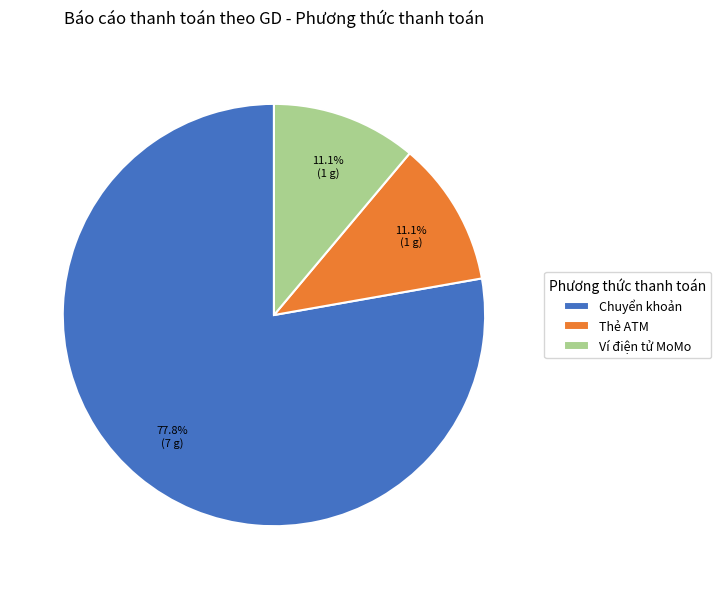

Which slice is the largest?

Chuyển khoản